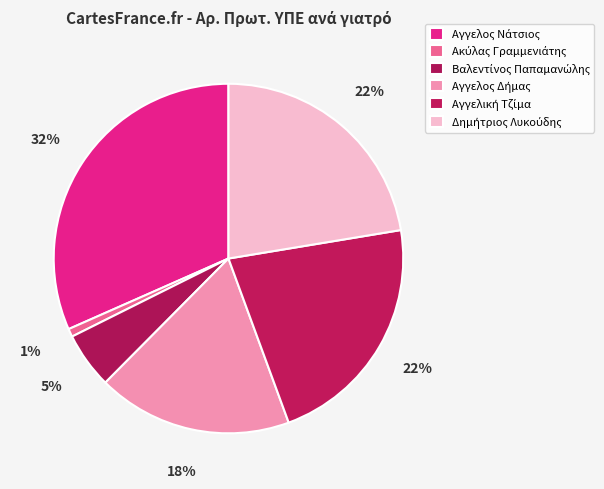

Is there a majority slice in this chart?

No